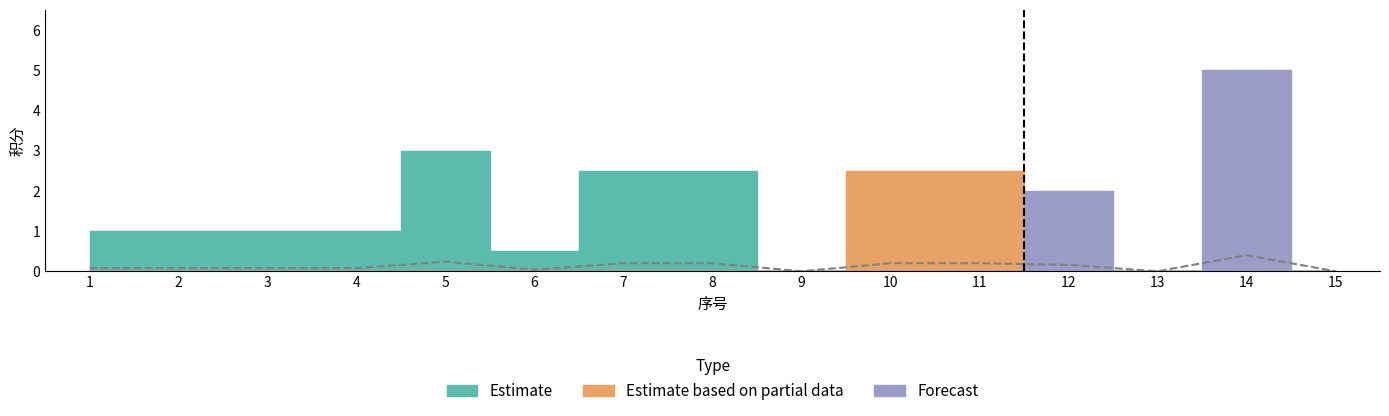

What is the change in value from 6 to 12?

+0.1